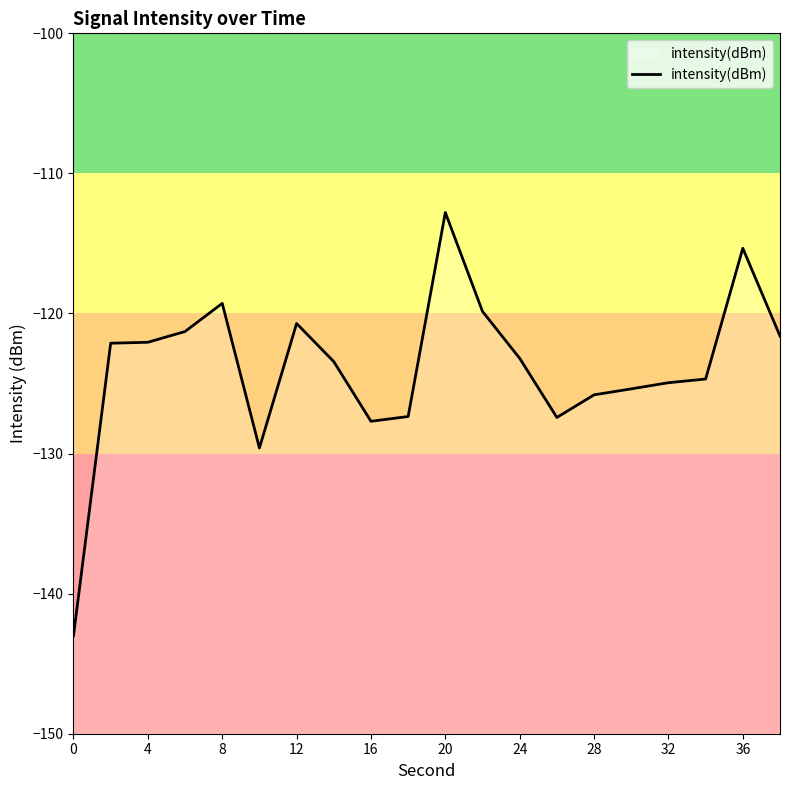

Count the number of values greater than -123.

9